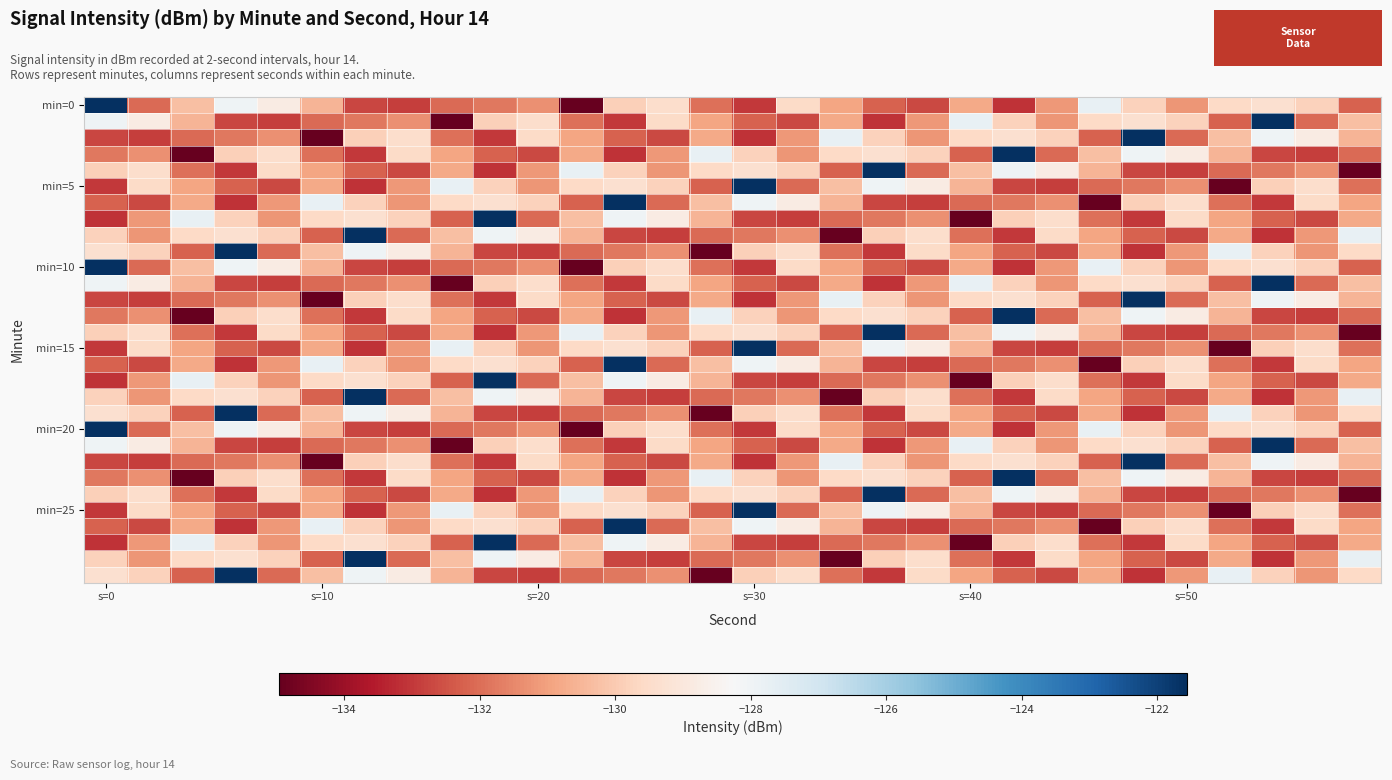

Which category has the lowest value across all series?

11